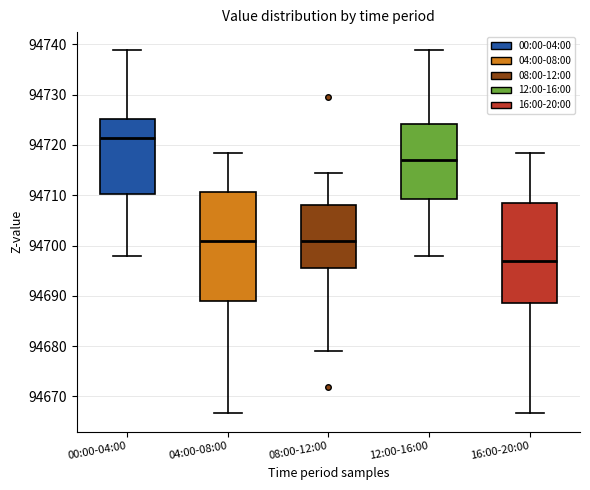

Where is the lower edge of the box for 04:00-08:00 on the y-axis? The values are not printed on the chart, so give them approximately, as read against the axis.

94689